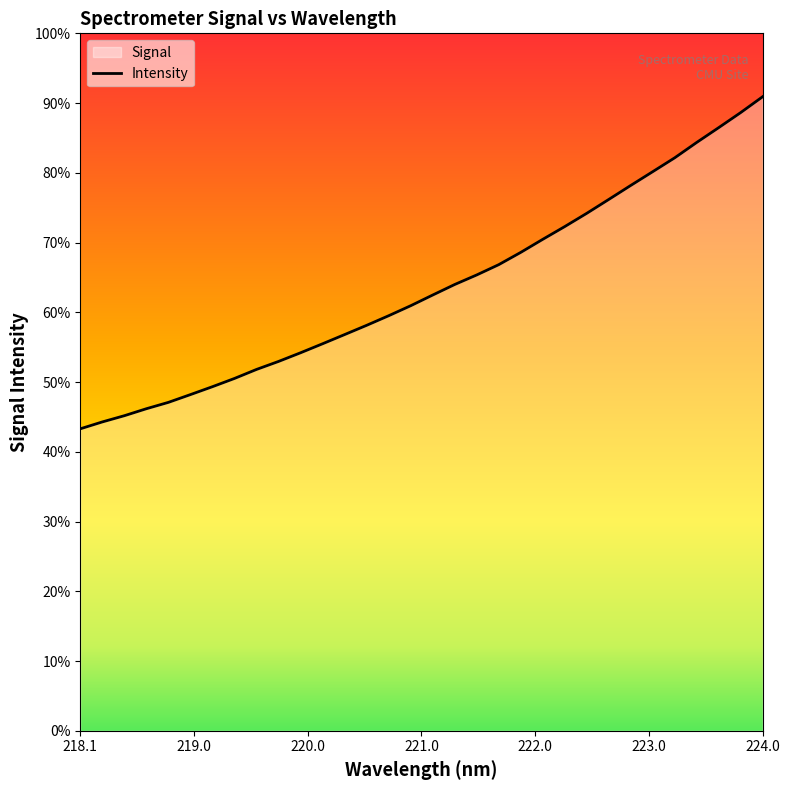

Does the chart display data point markers on the line(s)?

No